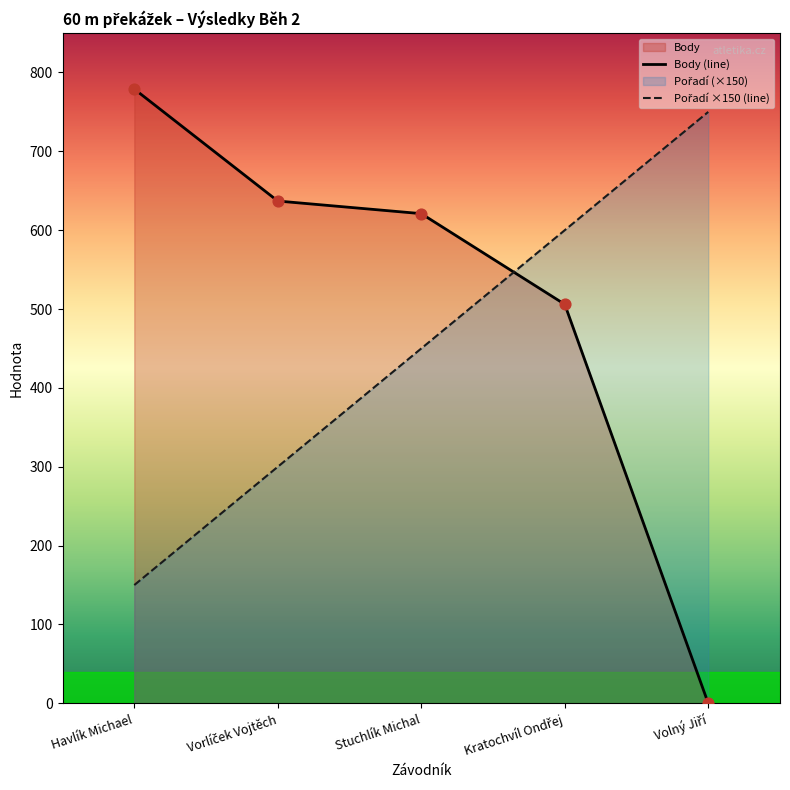

What is the total value across all series at Volný Jiří?

750